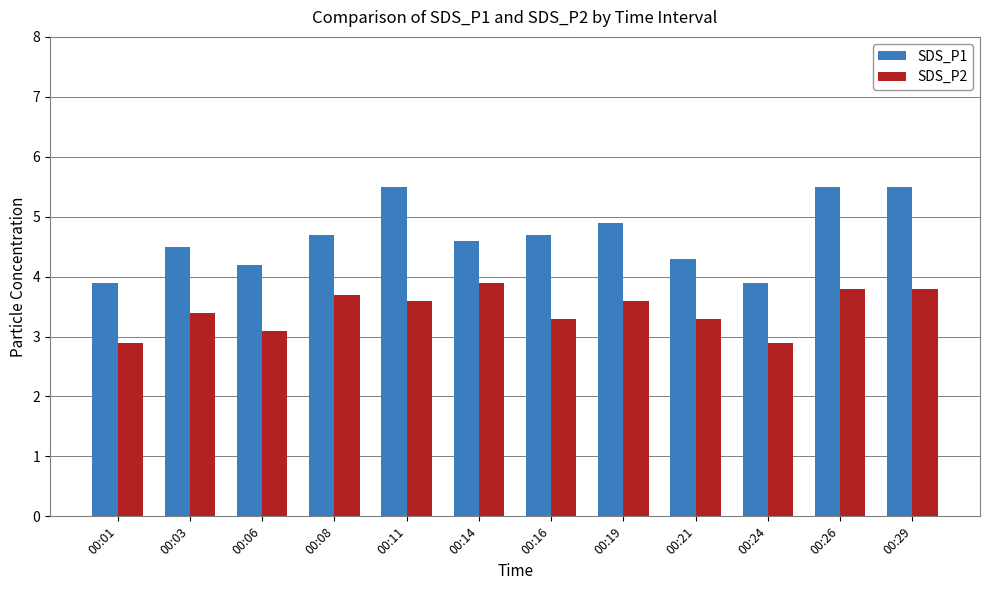

What is the greatest value displayed?

5.5